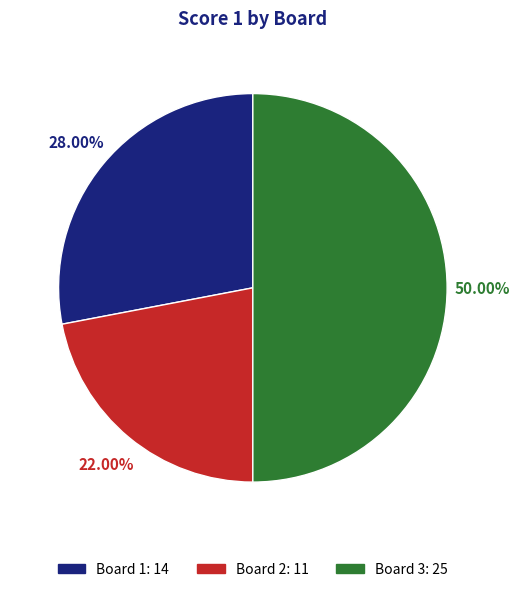

Is it true that Board 3 is 50% of the pie?

True